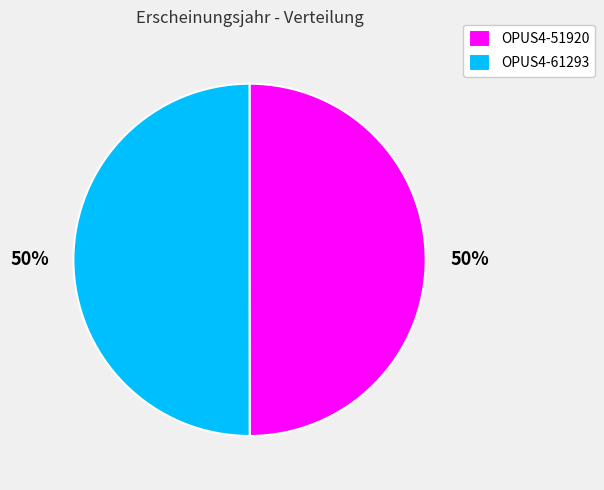

Combined, do OPUS4-51920 and OPUS4-61293 account for over 50%?

Yes